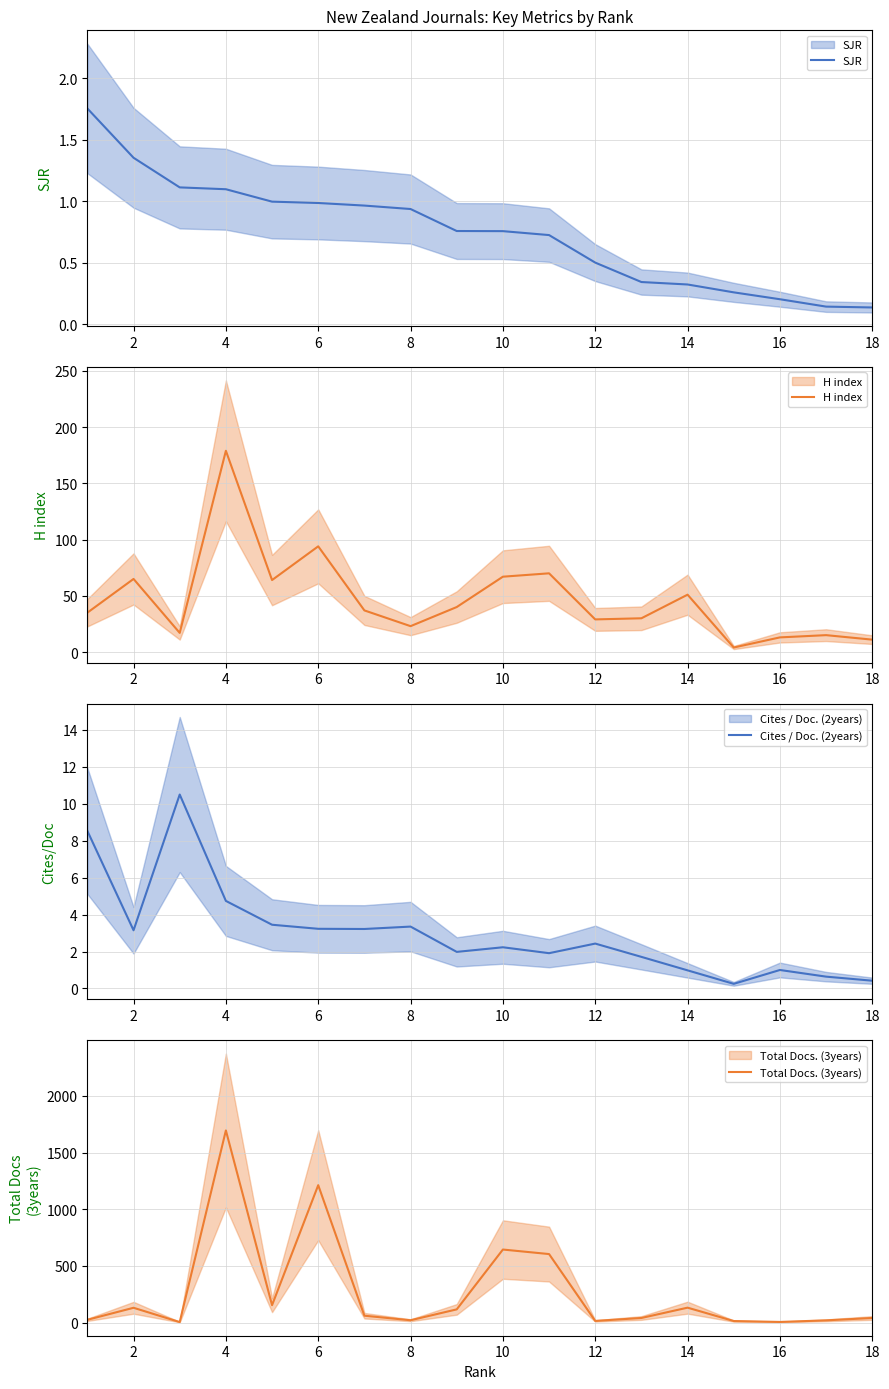

Which series has the largest range (max minus min)?

Total Docs. (3years)